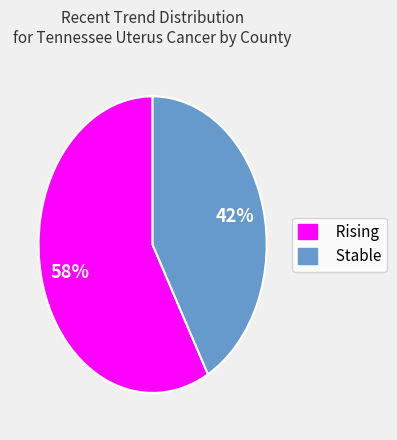

Count the number of slices in the pie.

2